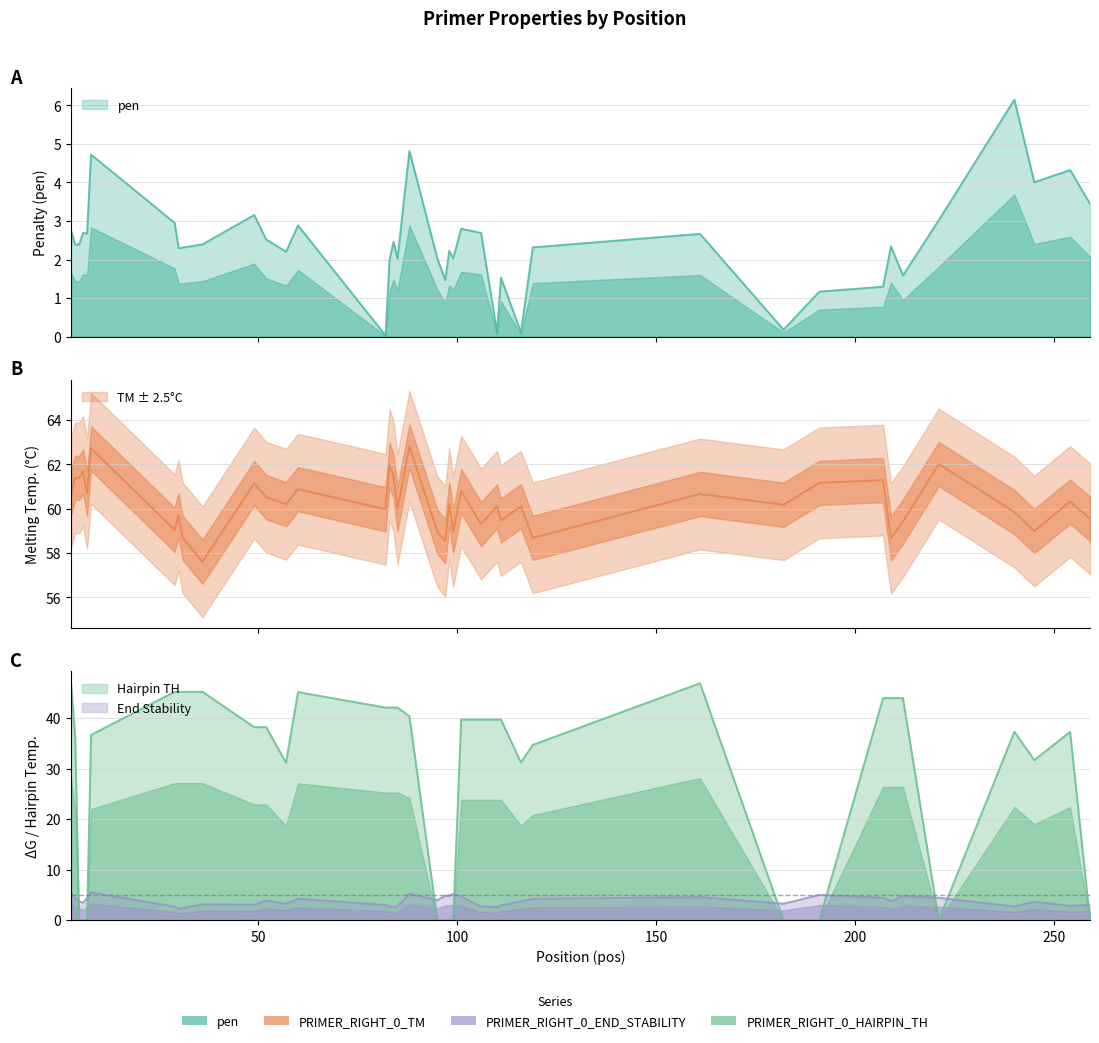

Which series changed the most between 6 and 161?

PRIMER_RIGHT_0_HAIRPIN_TH